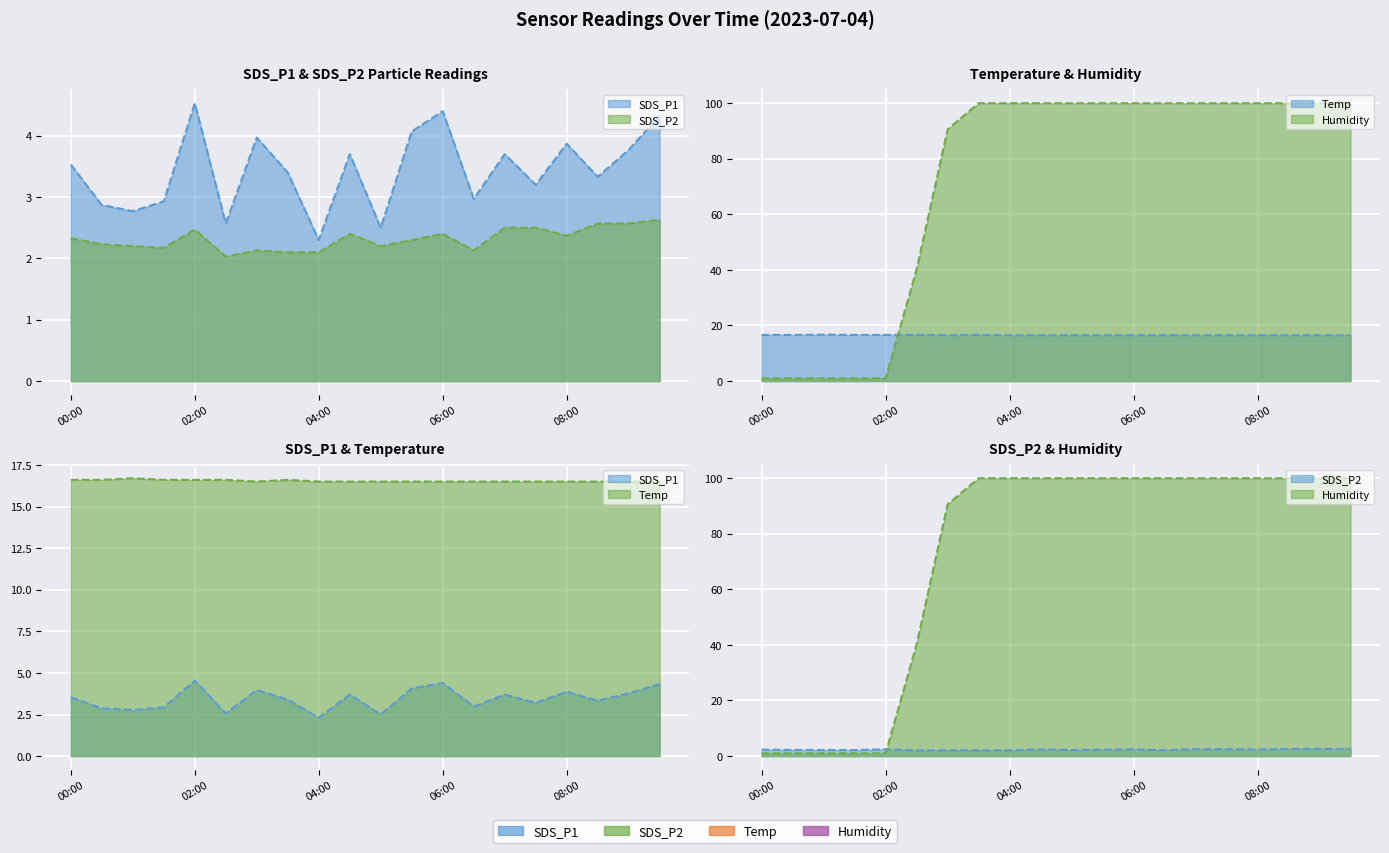

What is the label of the 14th point from the left?

06:30